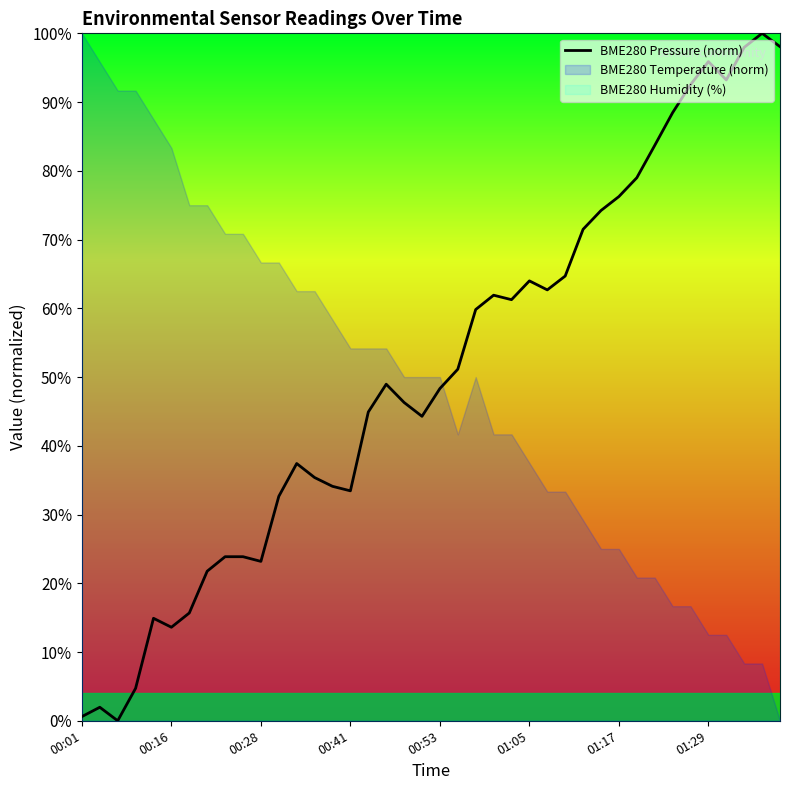

What is the average value?

50.7